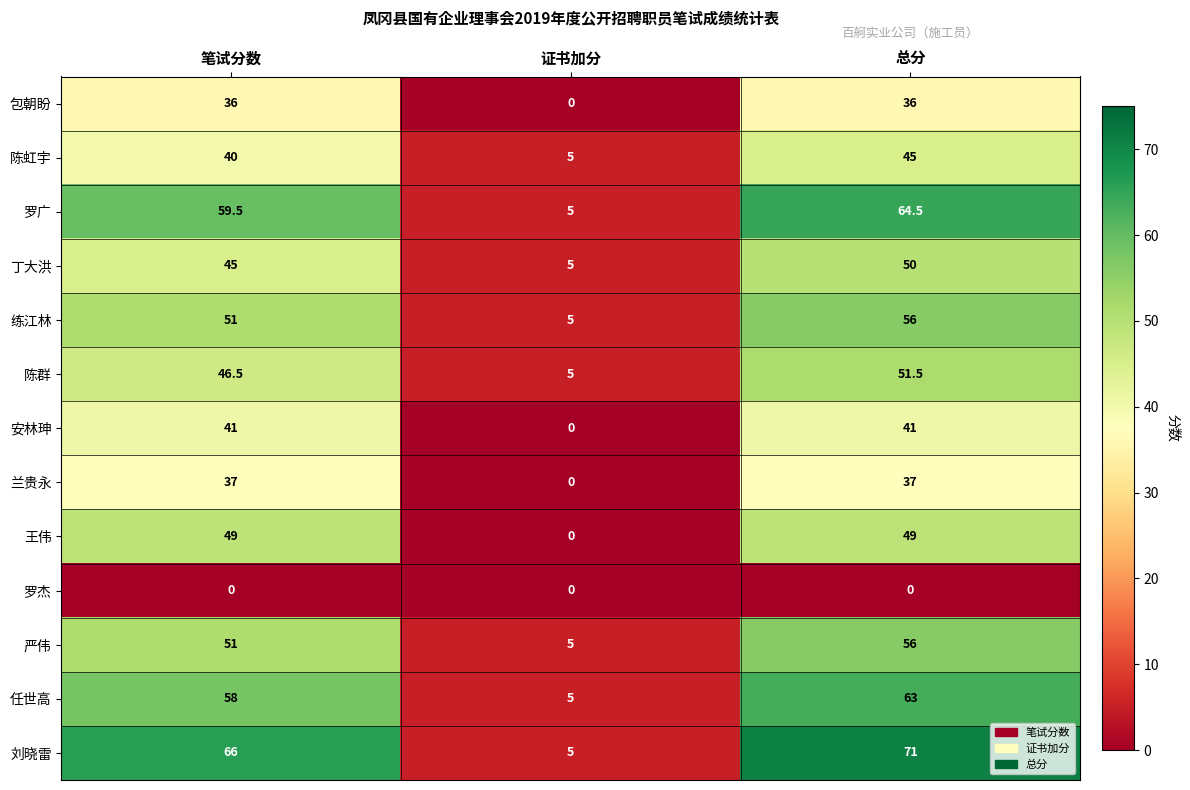

What is the total value across all series at 证书加分?

40.0